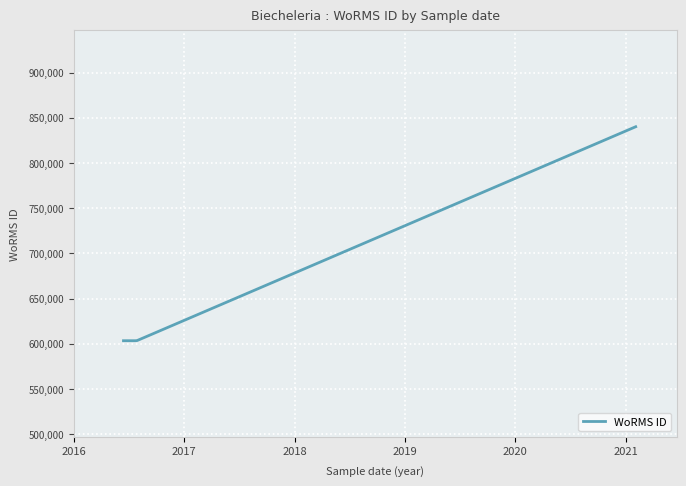

What is the difference between the maximum and minimum values?

236695.0